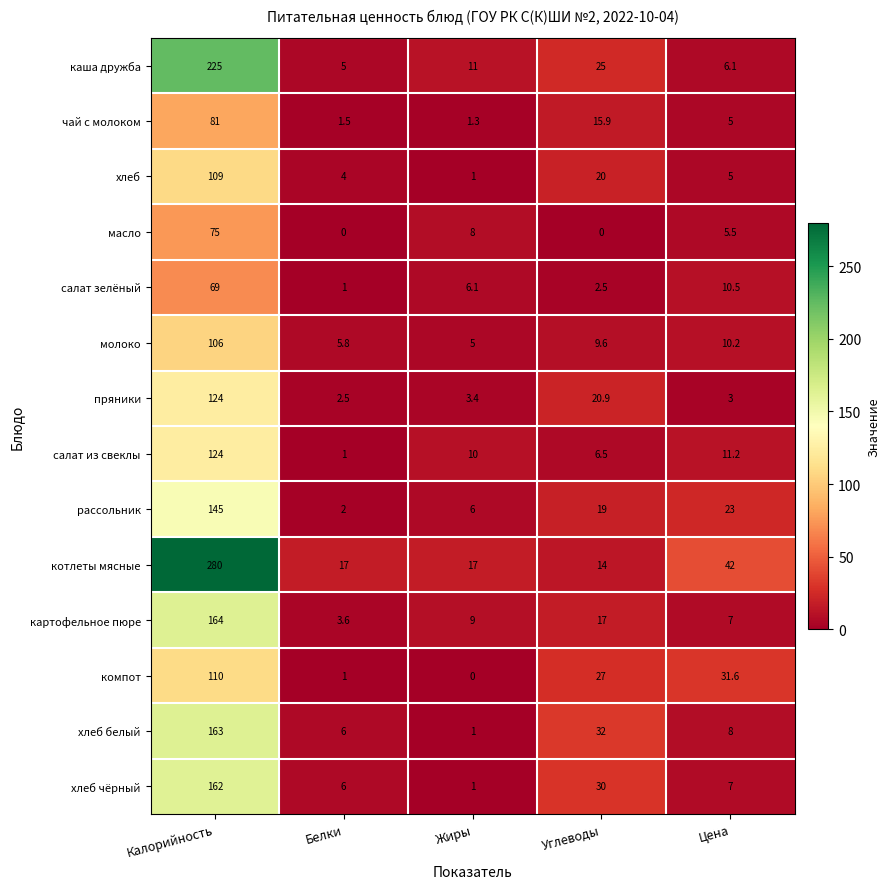

What is the difference between the highest and lowest values at Цена?

39.0